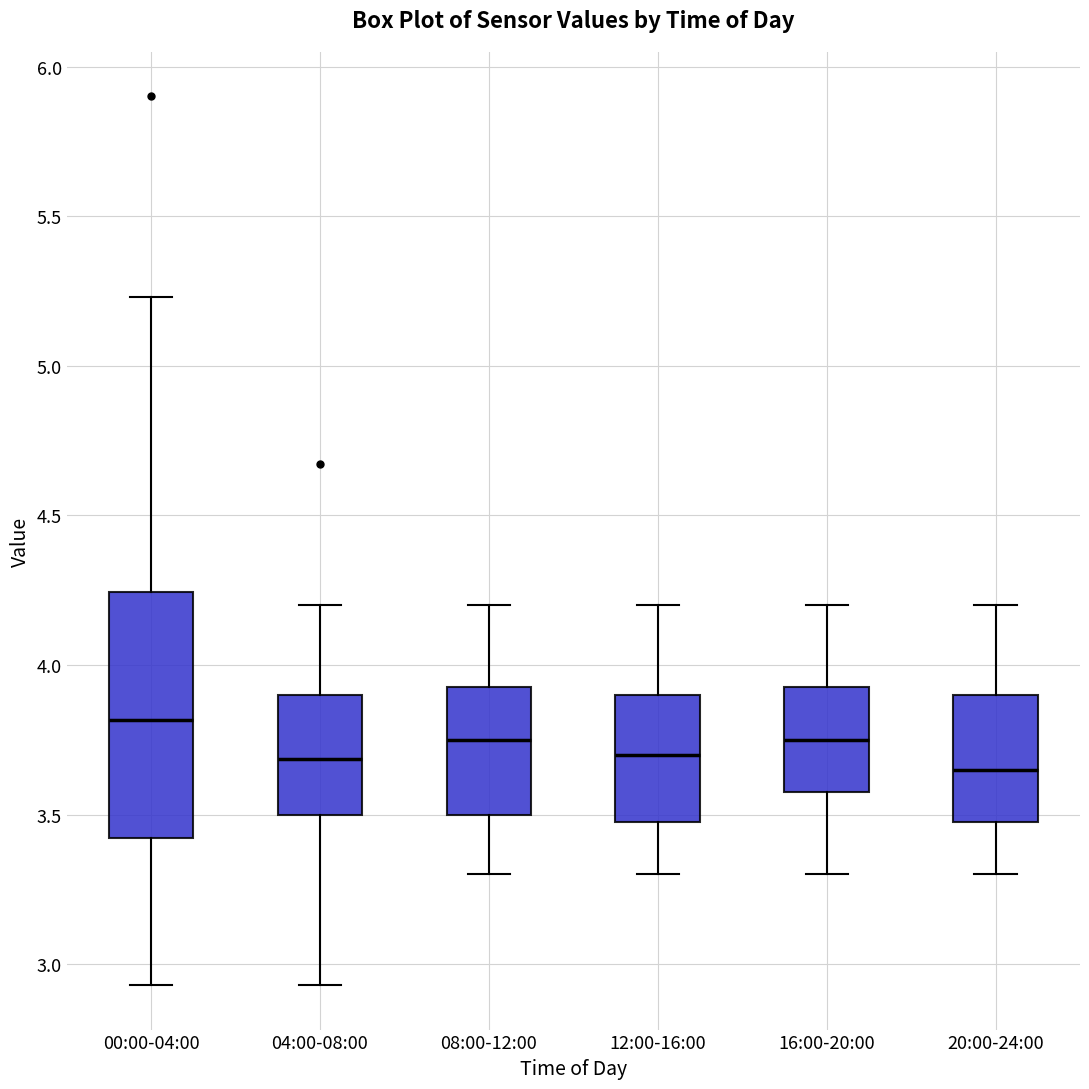

Reading left to right, transcribe this box plot: for each box, give where its median line is, the range the box spans, and where its two whiskers end, as read against the y-axis. The values are not printed on the chart, so give them approximately, as read against the axis.

00:00-04:00: median 3.80, box 3.40 to 4.25, whiskers 2.95 to 5.25
04:00-08:00: median 3.70, box 3.50 to 3.90, whiskers 2.95 to 4.20
08:00-12:00: median 3.75, box 3.50 to 3.95, whiskers 3.30 to 4.20
12:00-16:00: median 3.70, box 3.50 to 3.90, whiskers 3.30 to 4.20
16:00-20:00: median 3.75, box 3.60 to 3.95, whiskers 3.30 to 4.20
20:00-24:00: median 3.65, box 3.50 to 3.90, whiskers 3.30 to 4.20